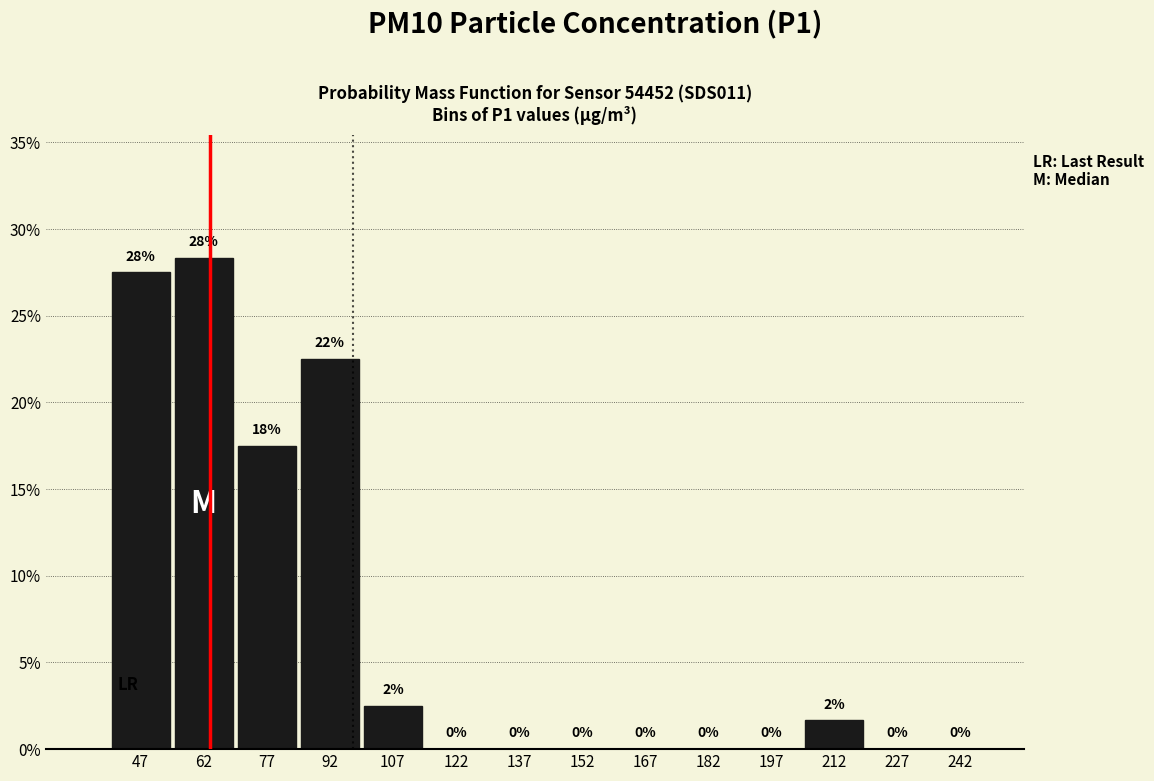

Over which range of the x-axis is the bar tallest?

55 to 70